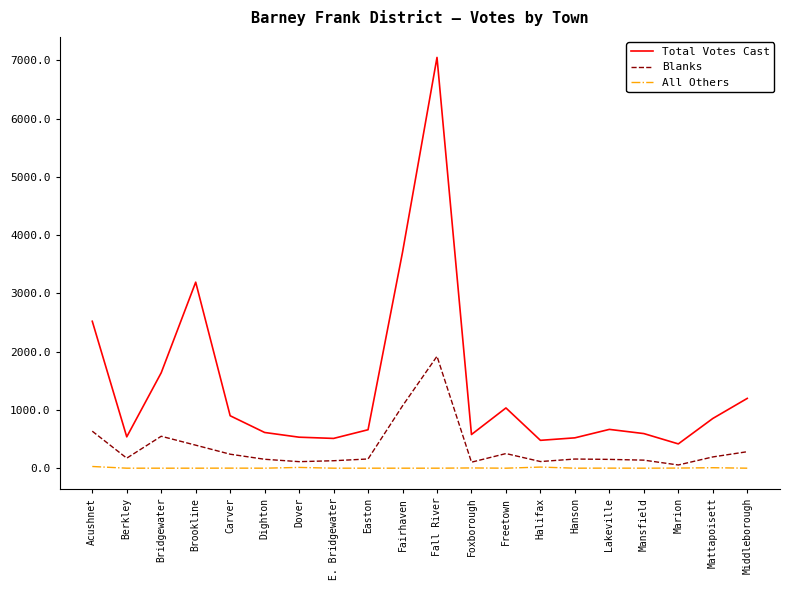

Which category has the highest value in the Blanks series?

Fall River